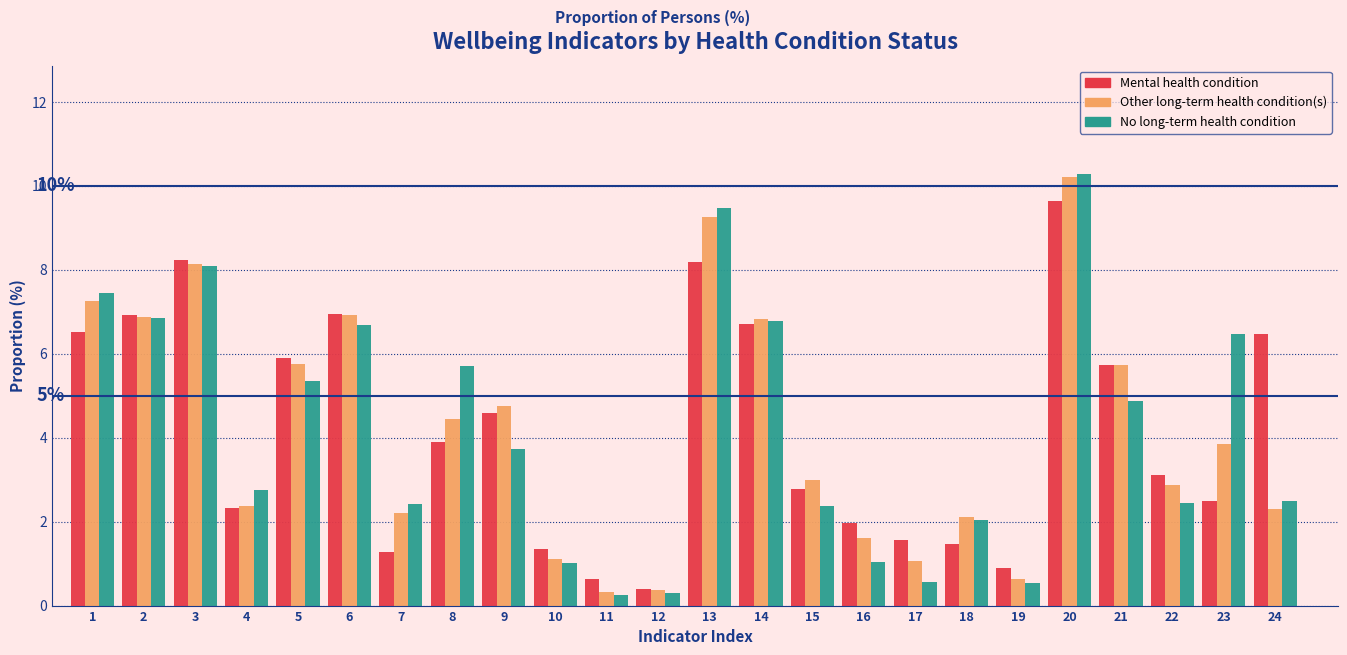

Is it true that No long-term health condition equals 3.5 at 15?

False